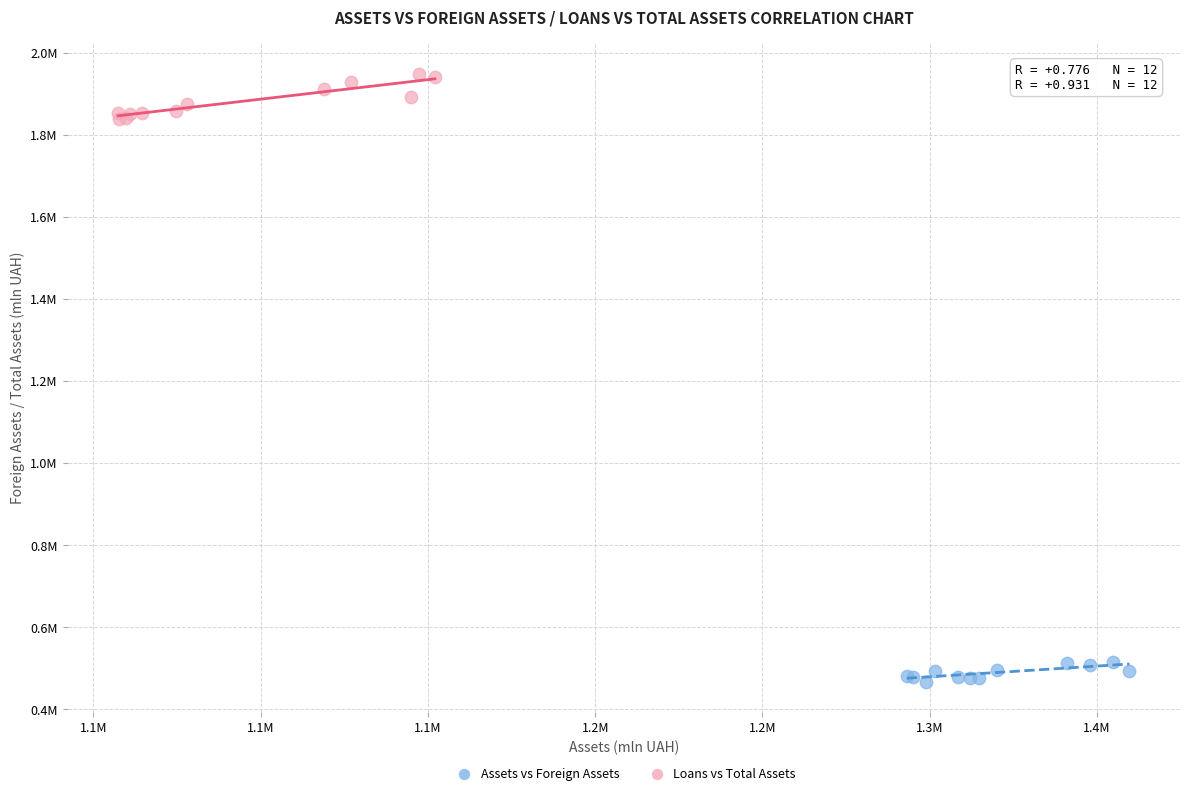

Which series reaches the maximum Y coordinate?

Loans vs Total Assets